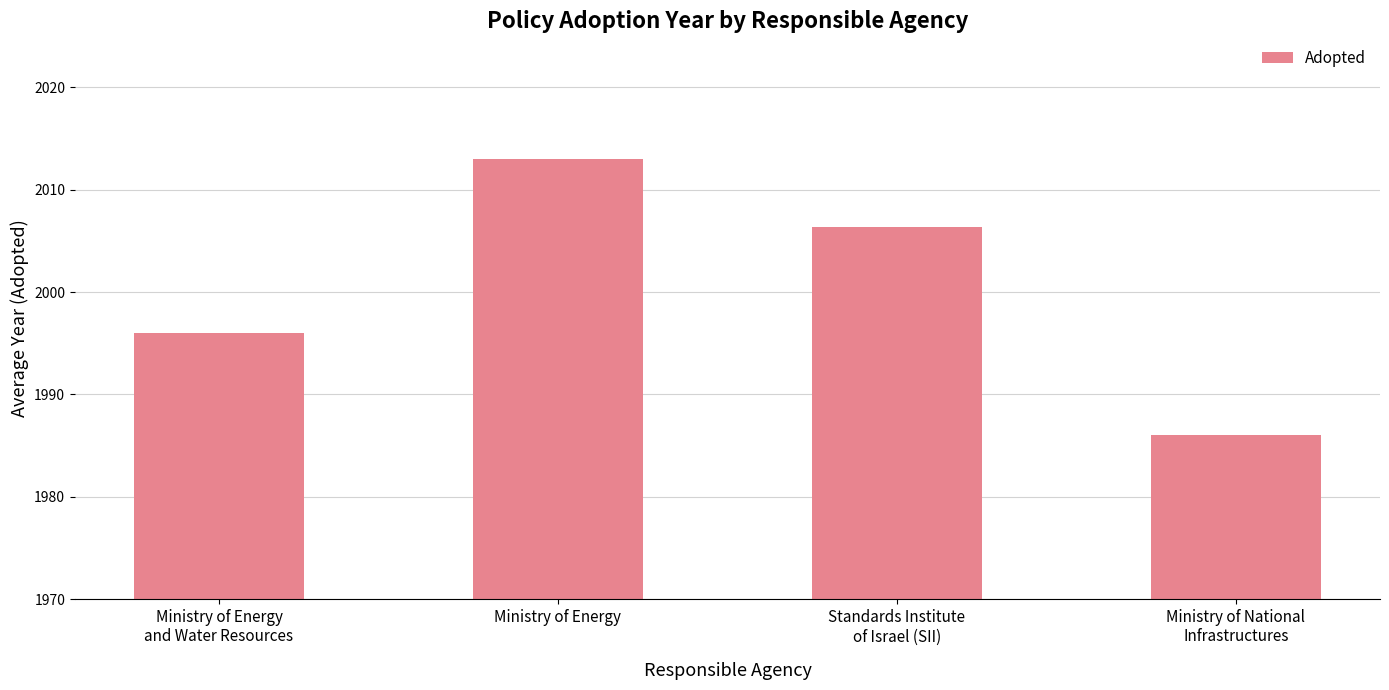

Read the value at Ministry of National
Infrastructures.

1986.0